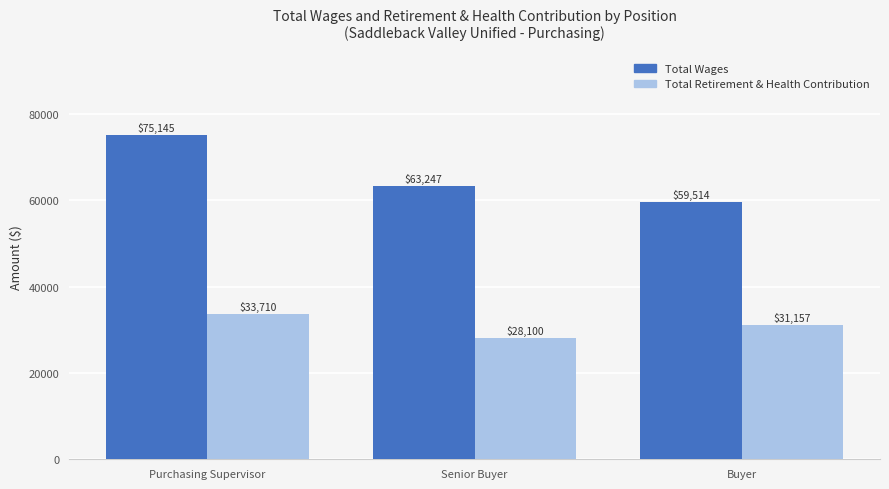

What is the difference between the maximum and minimum values in the Total Retirement & Health Contribution series?

5610